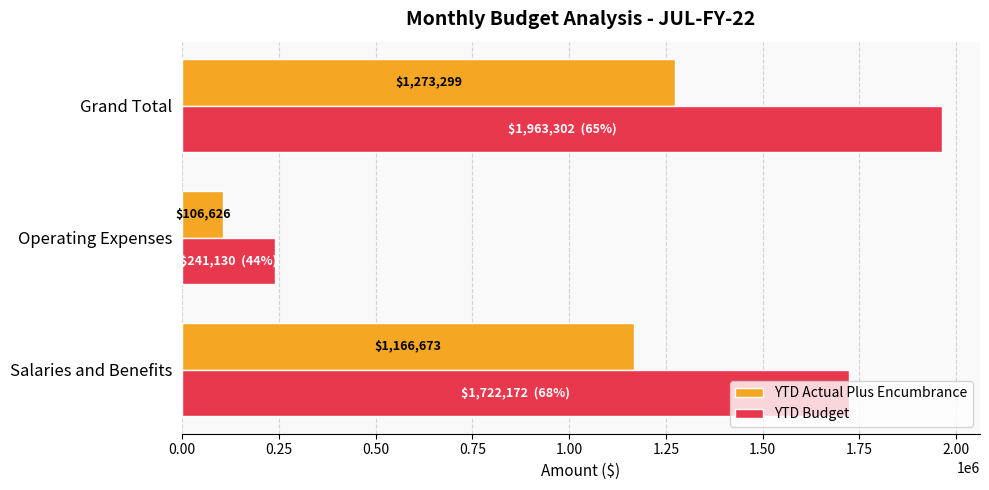

The YTD Actual Plus Encumbrance series shows 1166673.5 at Salaries and Benefits. True or false?

True